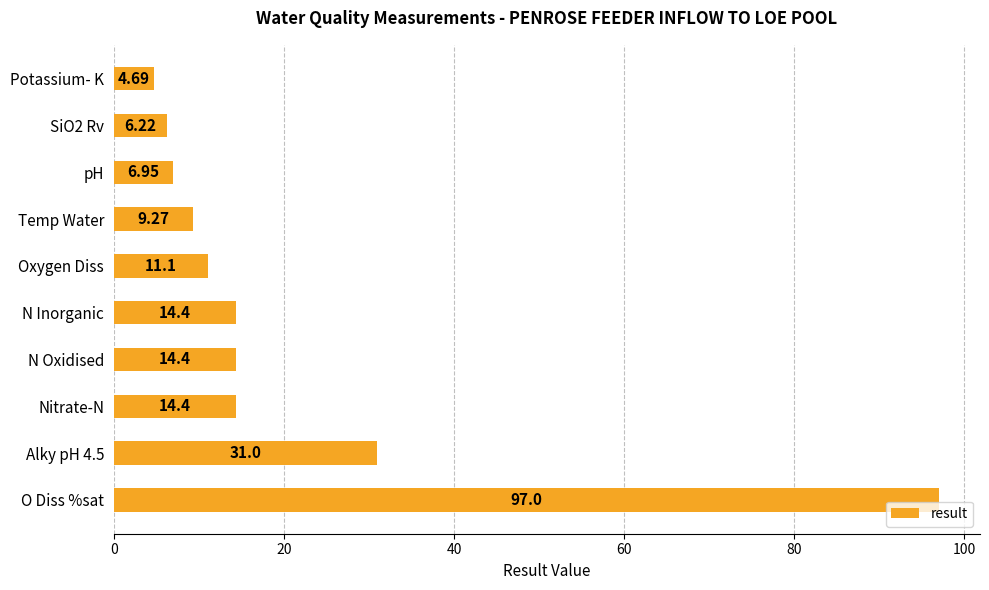

What is the difference between the second highest and minimum values?

26.3